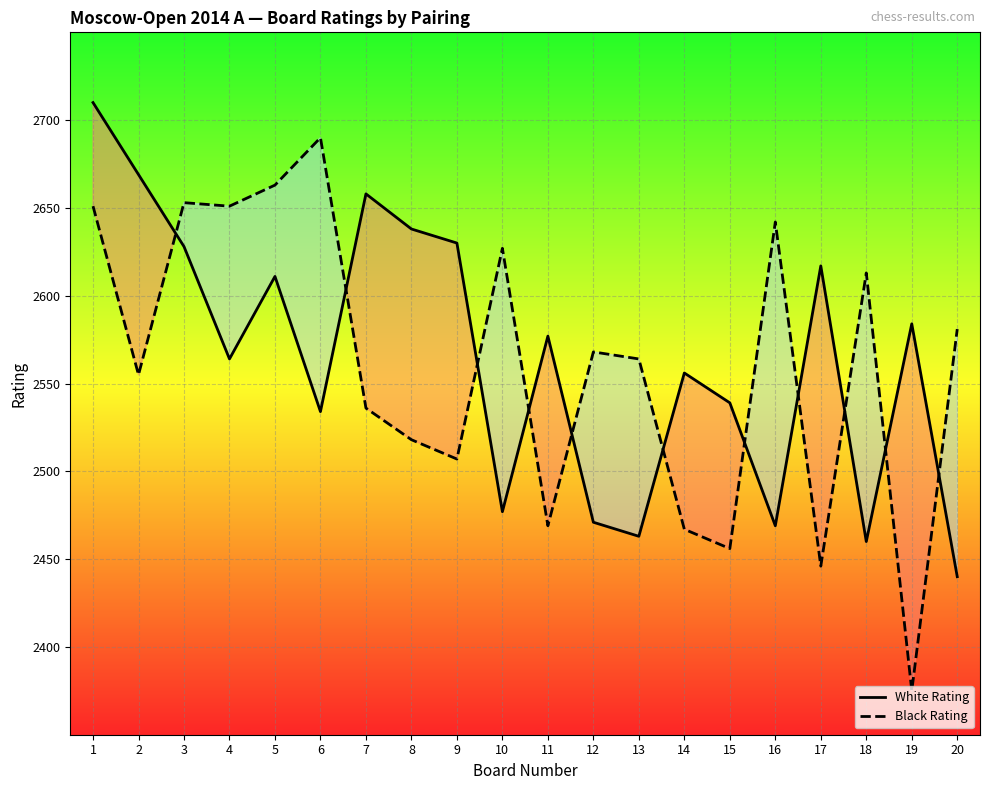

Is the value of Black Rating at 1 greater than the value of White Rating at 10?

Yes